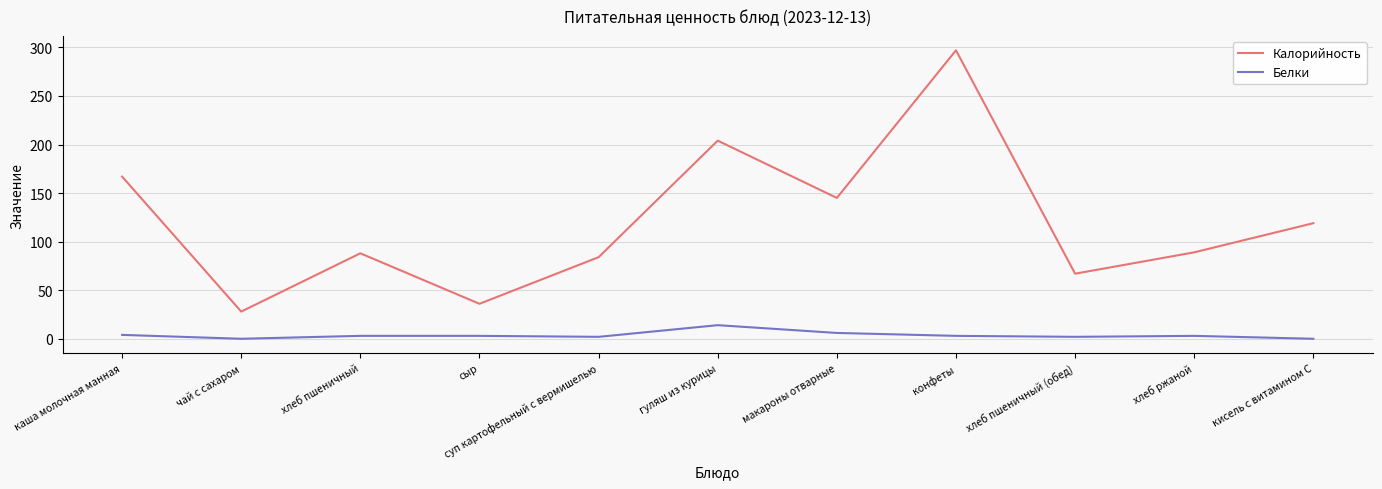

Which series has the largest total across all categories?

Калорийность